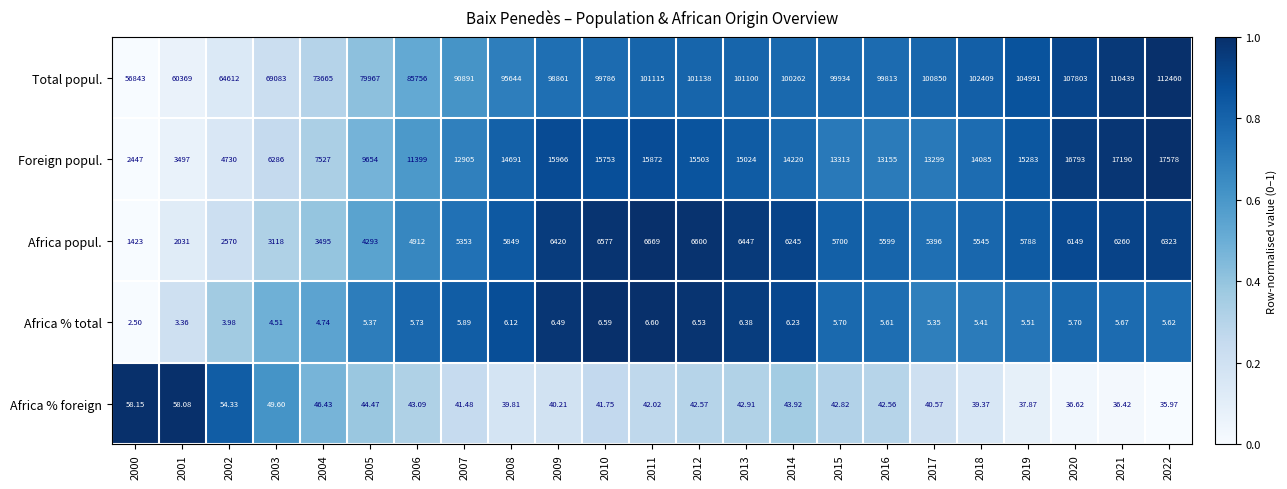

What is the total value across all series at 2002?

71970.3